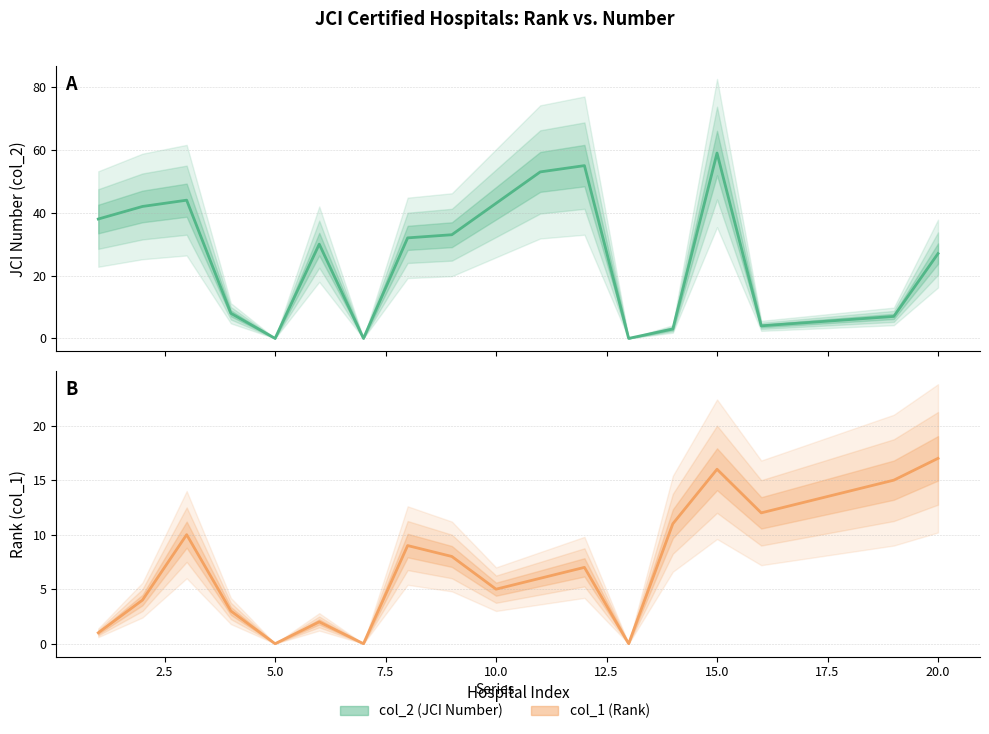

Reading left to right, transcribe all the data shown in this chart.

col_2 (JCI Number): 38	42	44	8	0	30	0	32	33	43	53	55	0	3	59	4	5	6	7	27
col_1 (Rank): 1	4	10	3	0	2	0	9	8	5	6	7	0	11	16	12	13	14	15	17